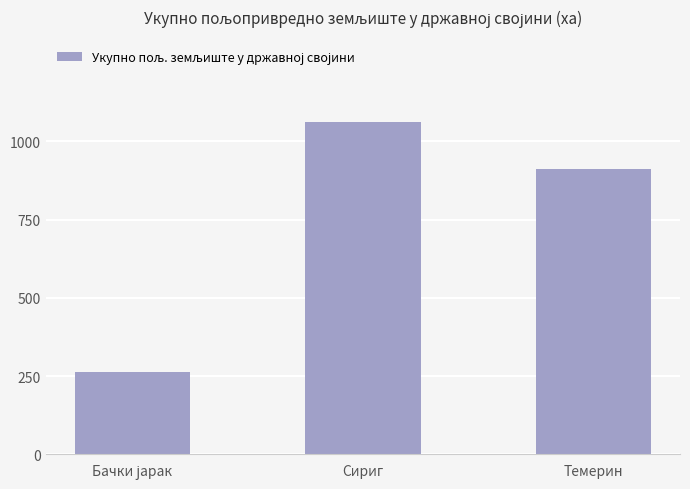

Which category has the highest value across all series?

Сириг